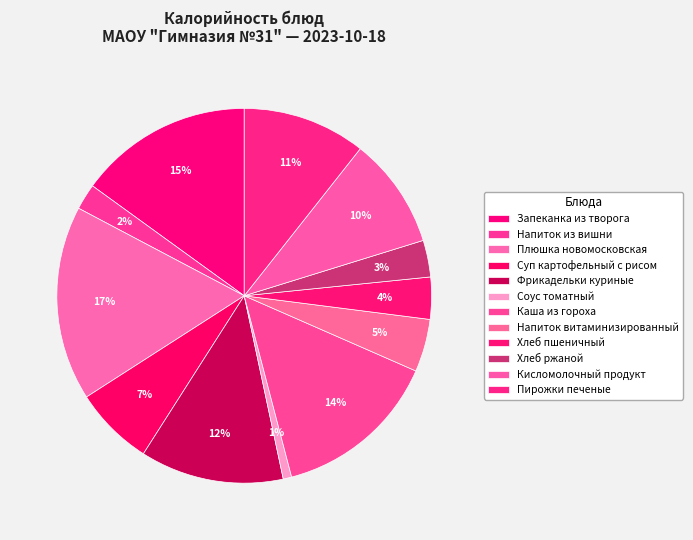

To the nearest percent, what portion does Пирожки печеные represent?

11%